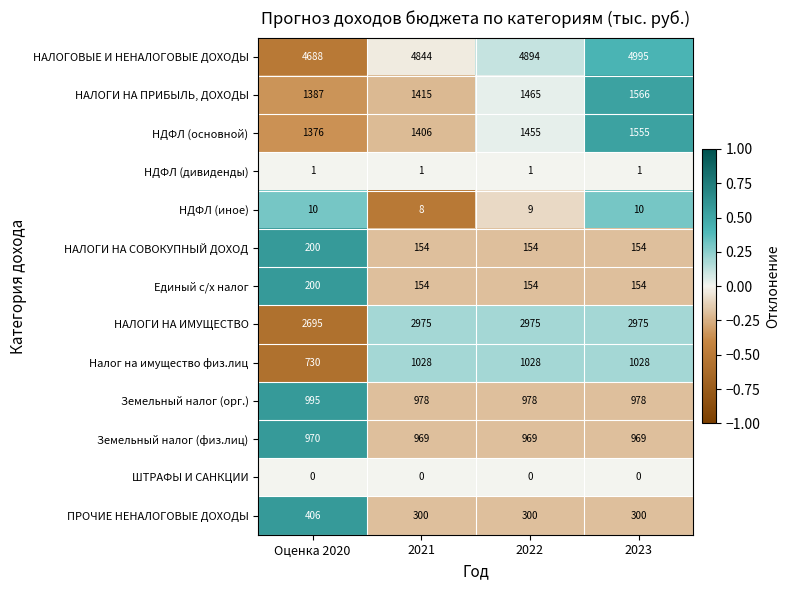

How many Единый с/х налог values are between 154 and 200?

4